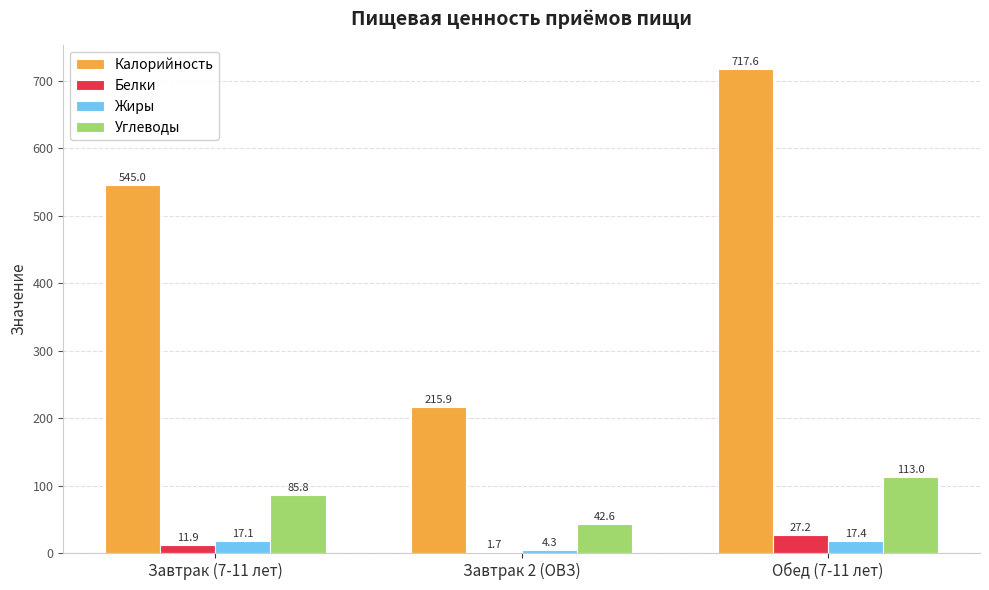

Which series has the largest total across all categories?

Калорийность